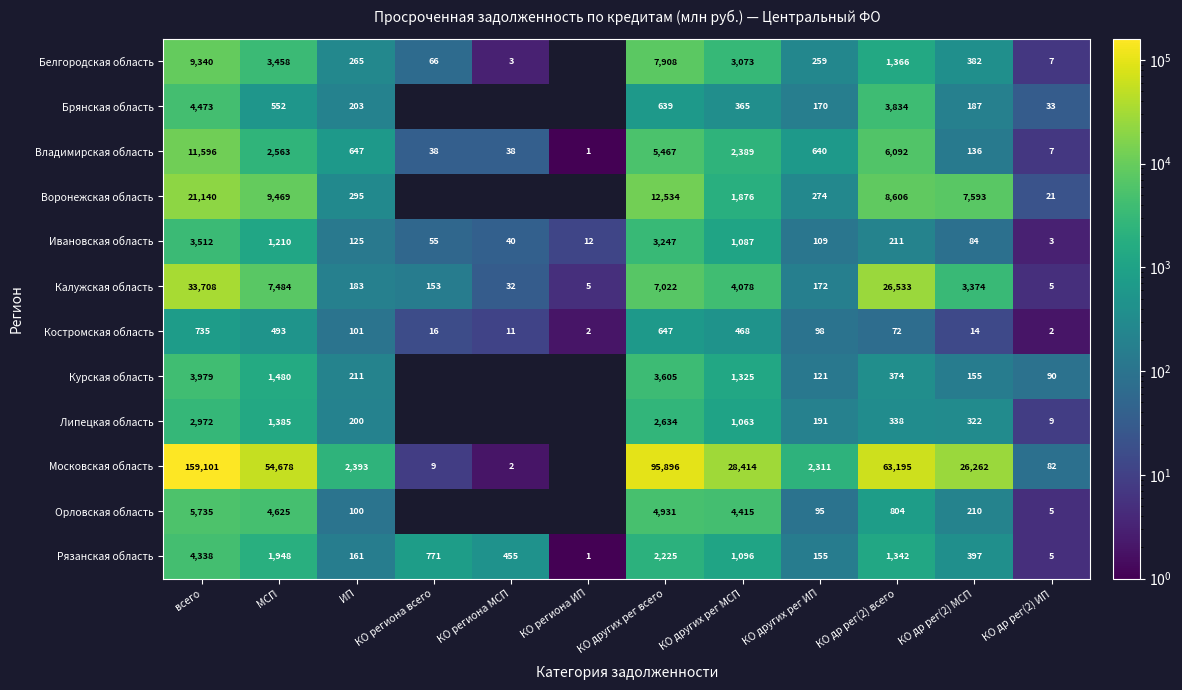

True or false: Белгородская область has a value of 302 at КО др рег(2) всего.

False